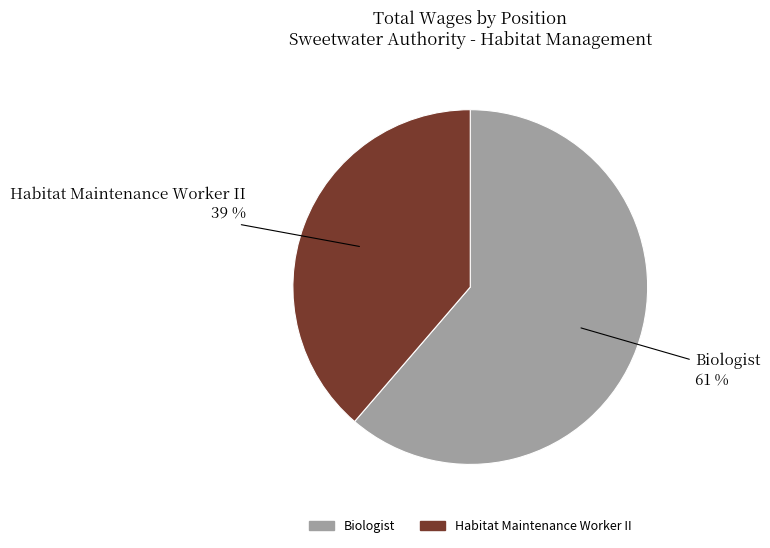

Which category has the smallest portion of the pie?

Habitat Maintenance Worker II